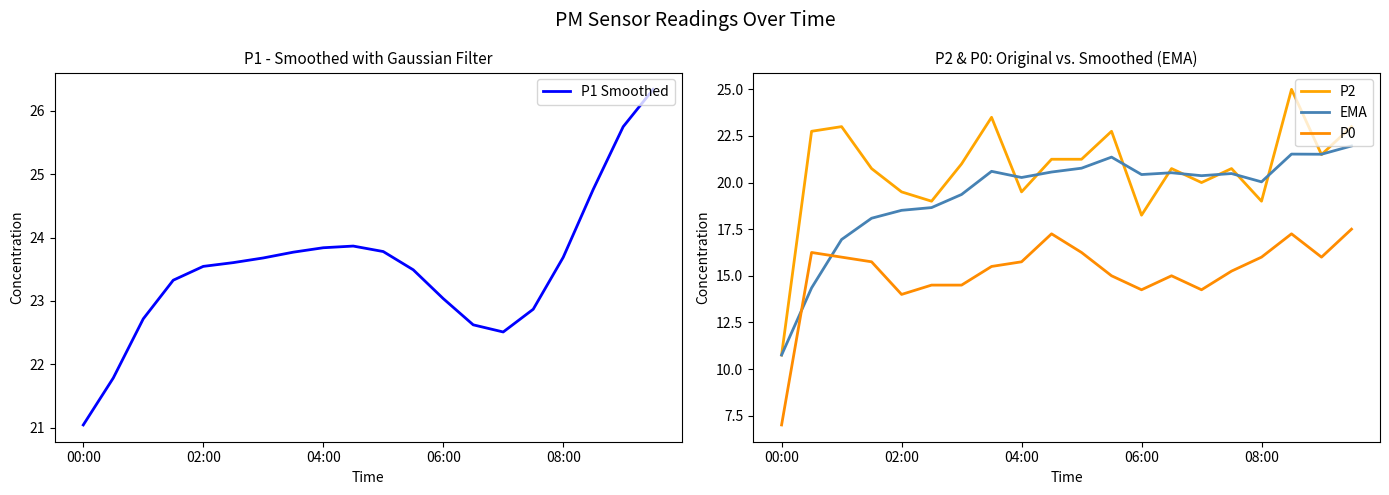

What is the sum of the P2 values at 00:00 and 06:00?

29.0